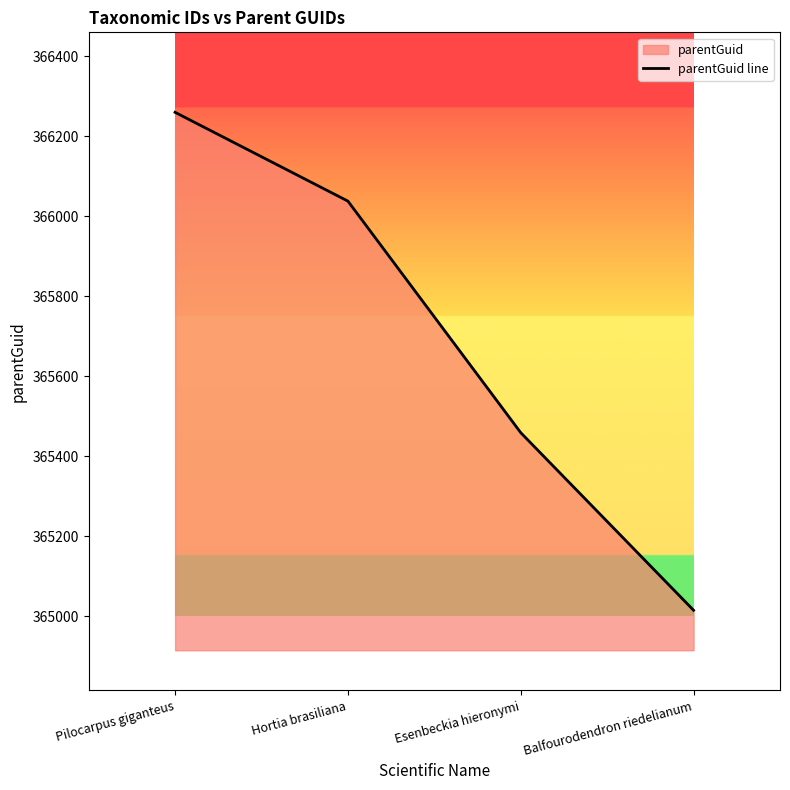

What is the minimum value shown in the chart?

365015